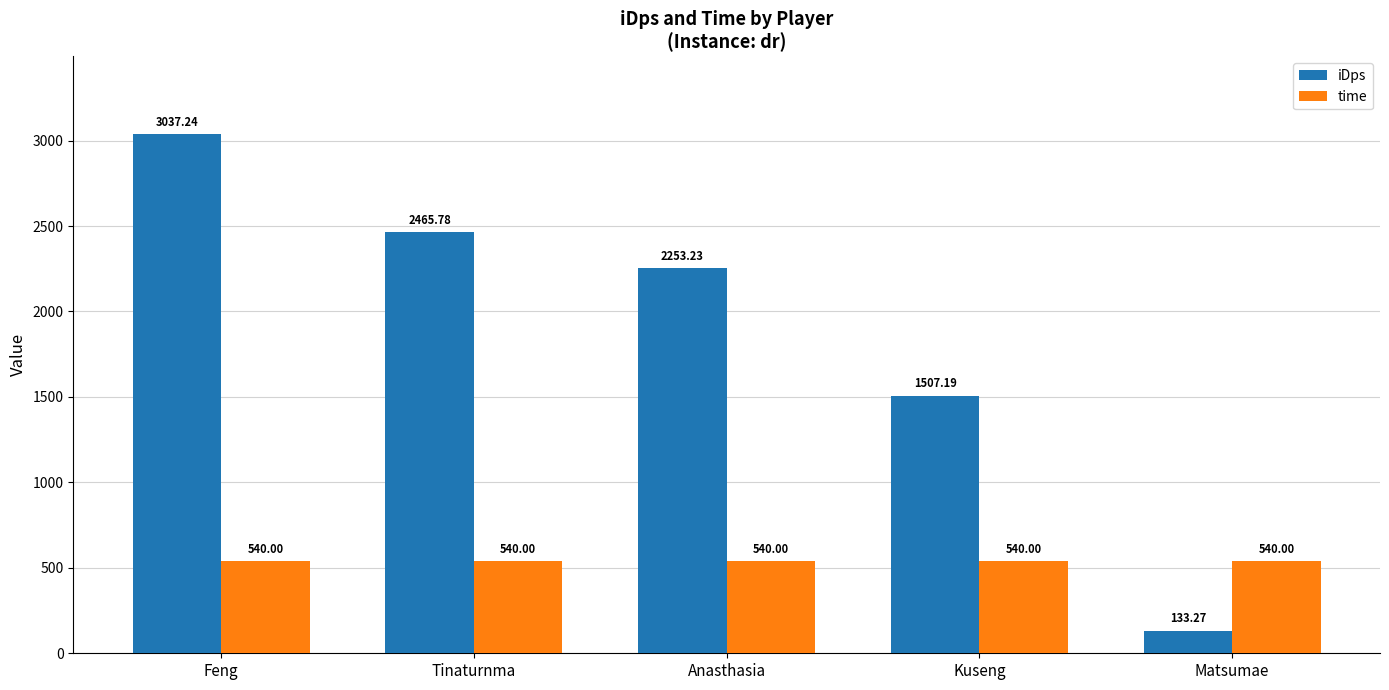

What is the label of the 2nd bar from the right?

Kuseng